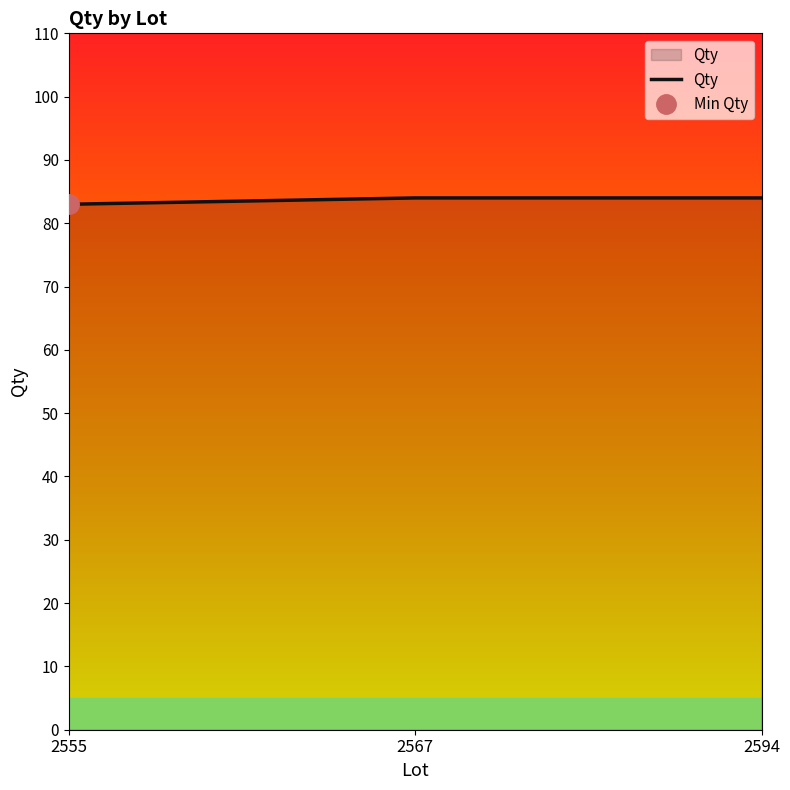

Reading right to left, list all the values displayed in this chart.

2594=84	2567=84	2555=83